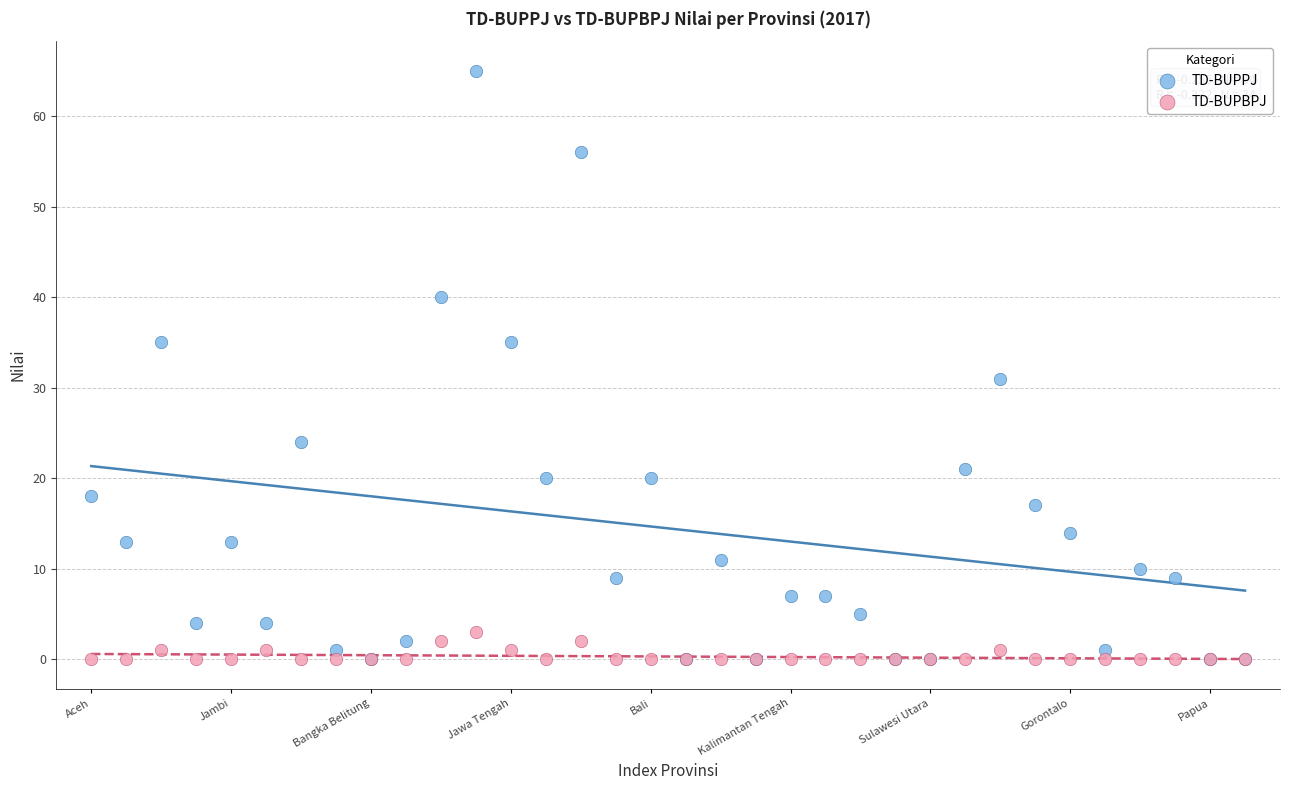

What are all the series names shown in the legend?

TD-BUPPJ, TD-BUPBPJ